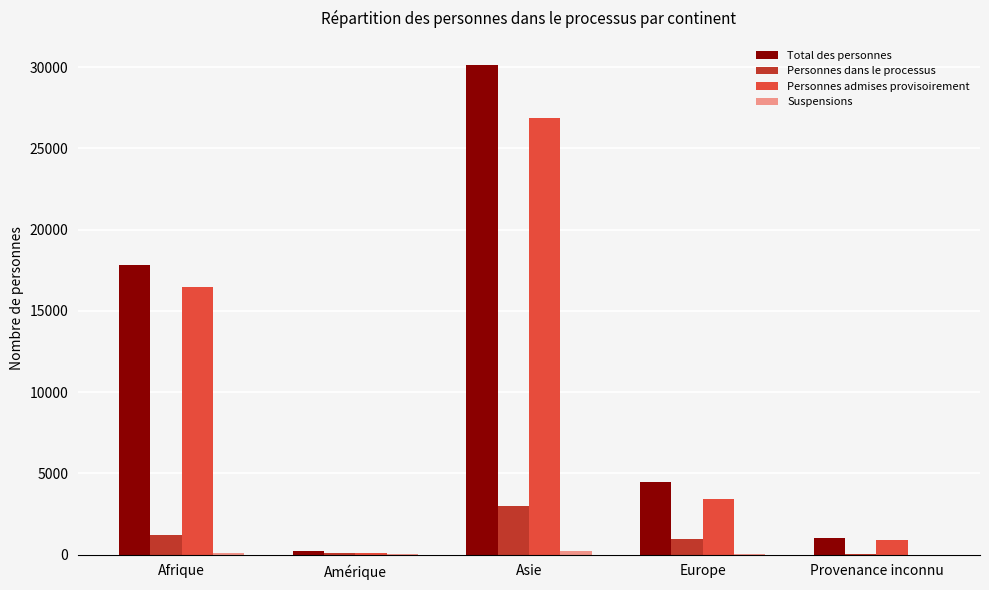

Which category has the highest value across all series?

Asie